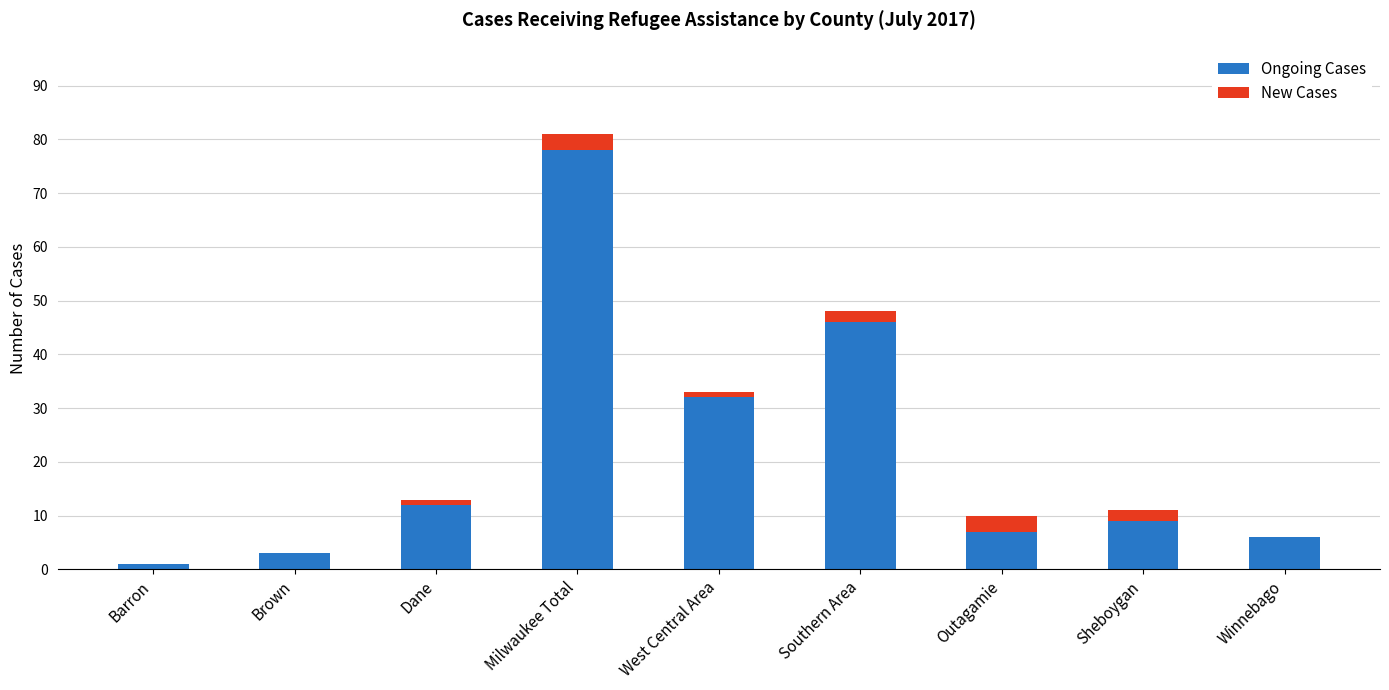

The value of Ongoing Cases at Brown is 3. True or false?

True